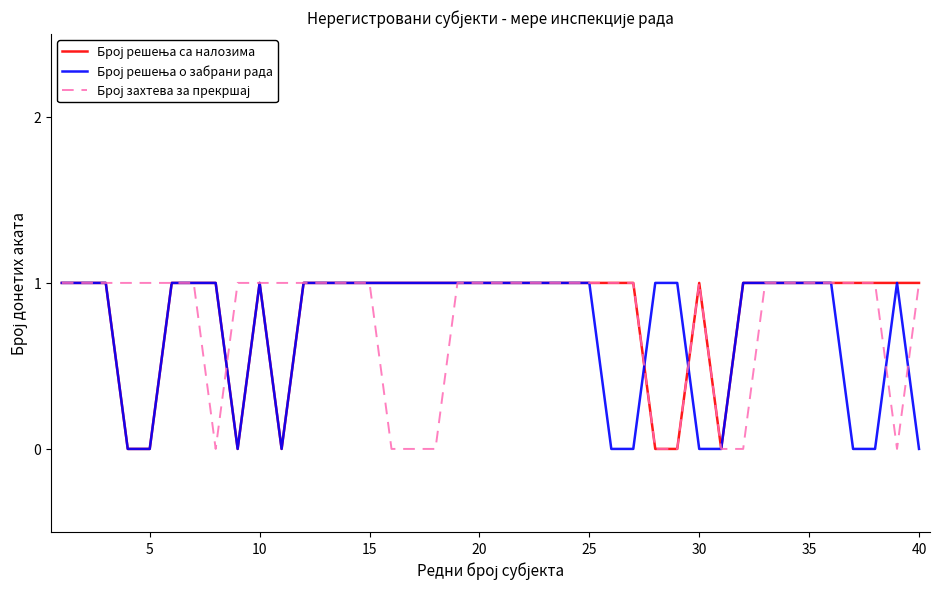

Reading left to right, extract all data points from this chart.

Број решења са налозима: 1	1	1	0	0	1	1	1	0	1	0	1	1	1	1	1	1	1	1	1	1	1	1	1	1	1	1	0	0	1	0	1	1	1	1	1	1	1	1	1
Број решења о забрани рада: 1	1	1	0	0	1	1	1	0	1	0	1	1	1	1	1	1	1	1	1	1	1	1	1	1	0	0	1	1	0	0	1	1	1	1	1	0	0	1	0
Број захтева за прекршај: 1	1	1	1	1	1	1	0	1	1	1	1	1	1	1	0	0	0	1	1	1	1	1	1	1	1	1	0	0	1	0	0	1	1	1	1	1	1	0	1